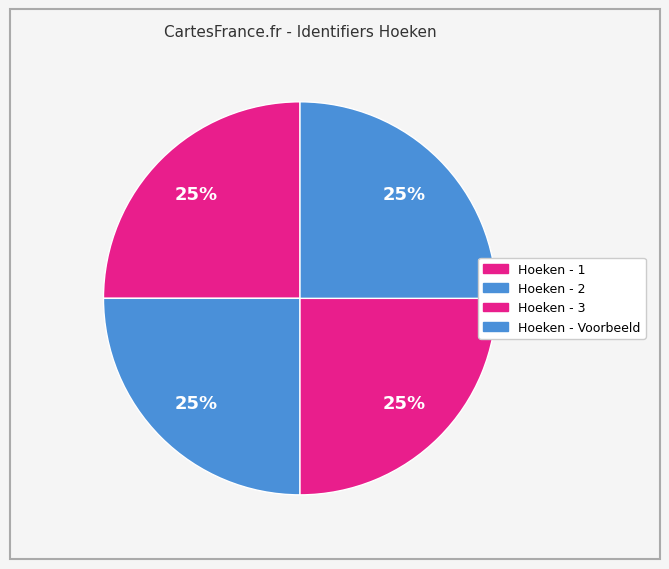

How many segments does this pie chart have?

4